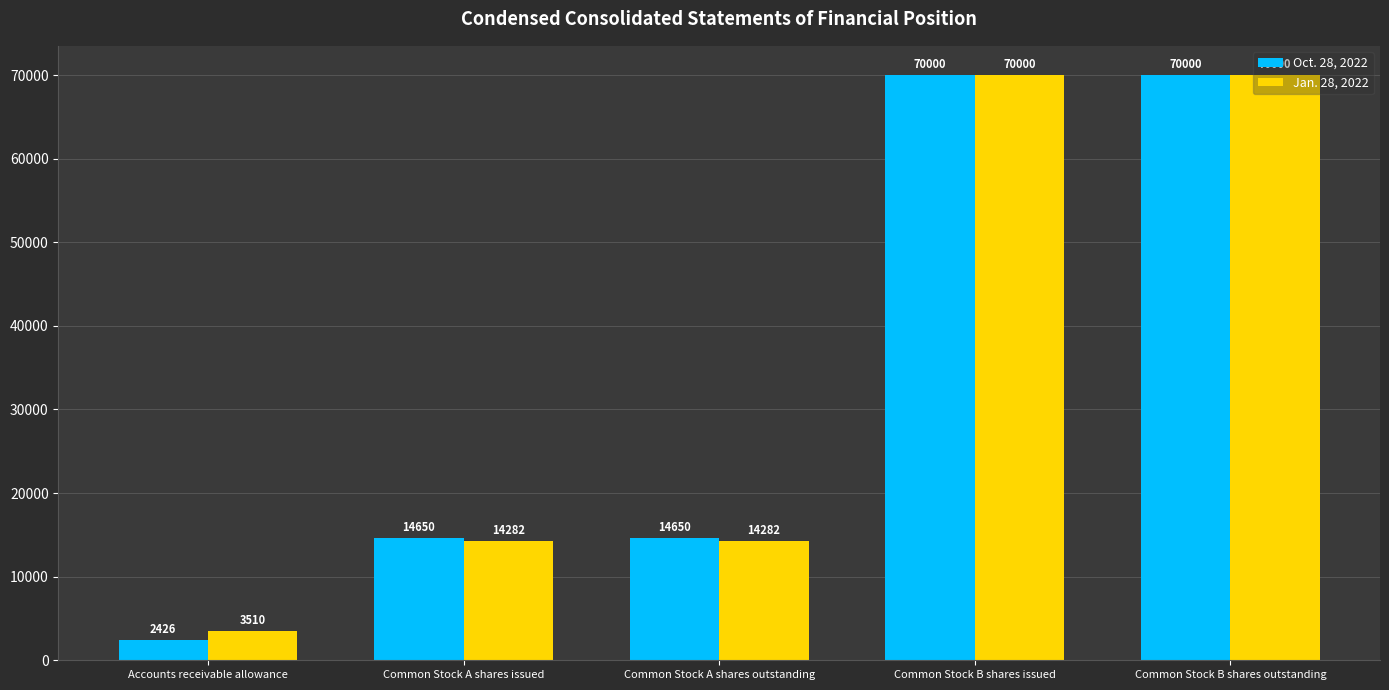

Which category has the lowest value across all series?

Accounts receivable allowance